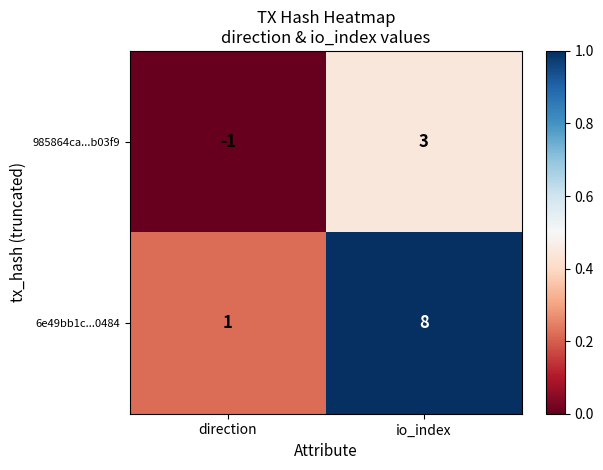

The value of 985864ca...b03f9 at io_index is 3. True or false?

True